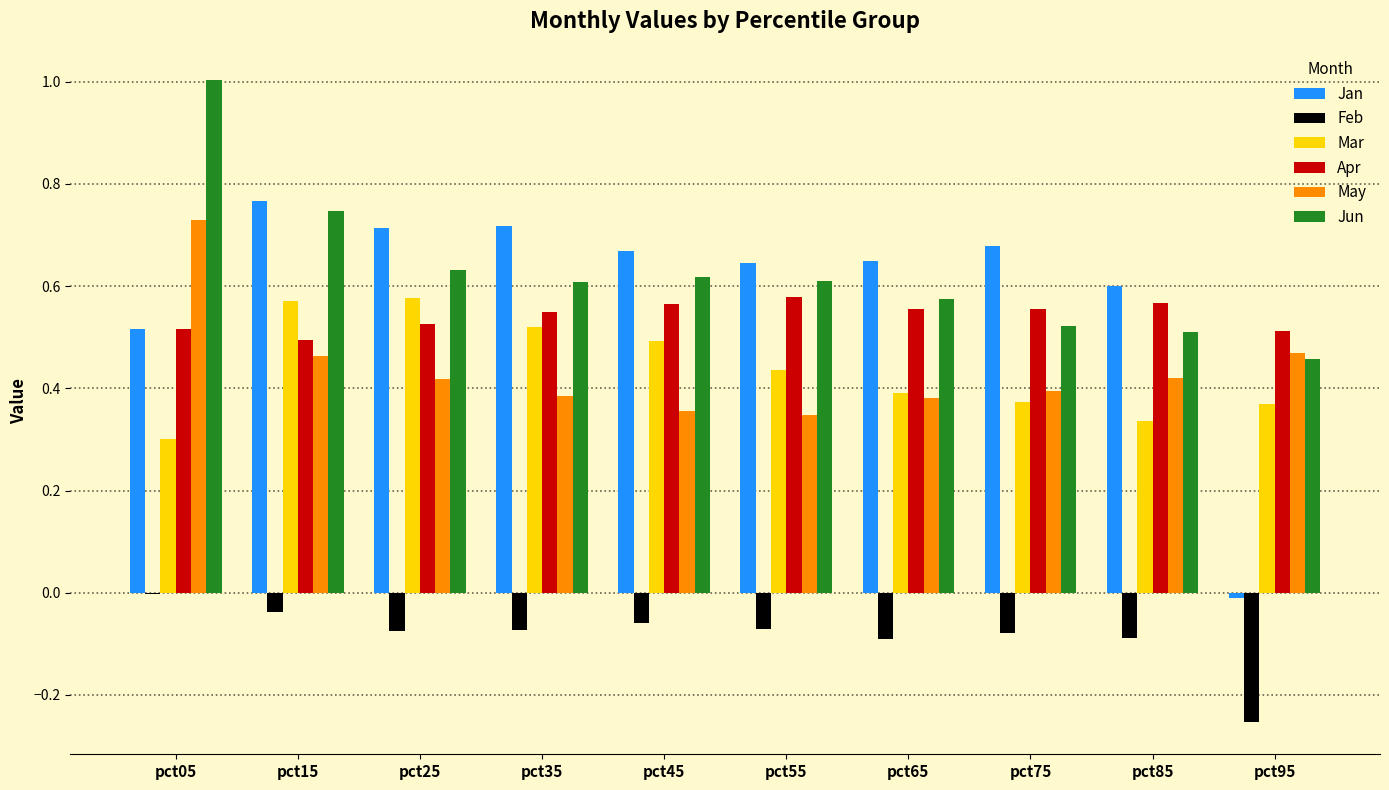

Which label corresponds to the largest value in the chart?

pct05